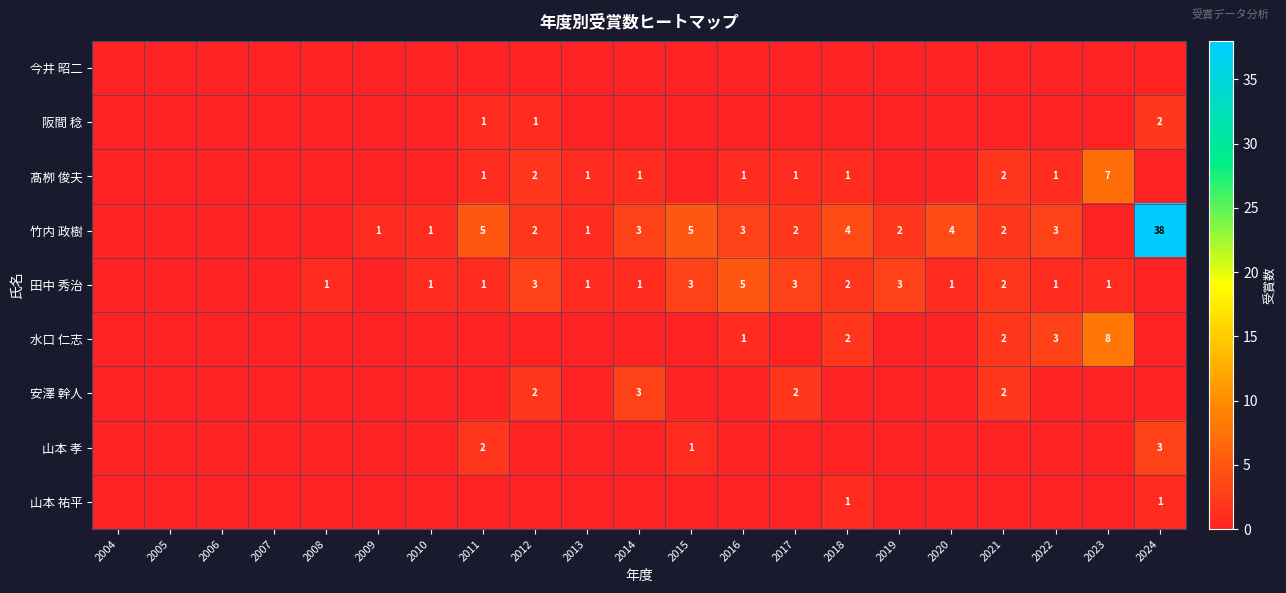

The value of 安澤 幹人 at 2012 is 3. True or false?

False